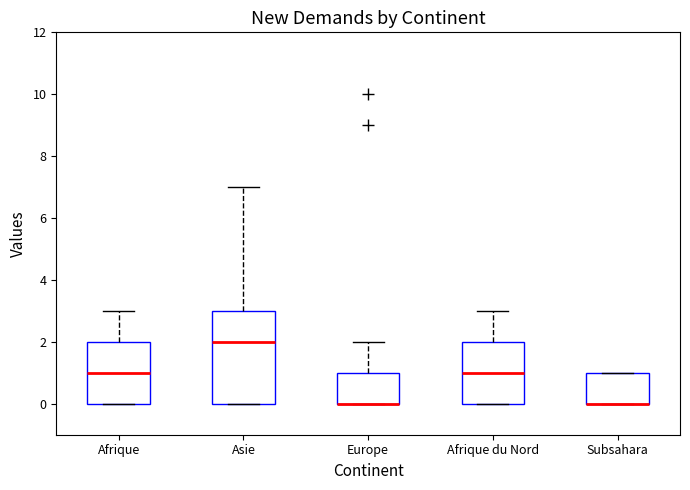

Where does the upper whisker of the box for Afrique end on the y-axis? The values are not printed on the chart, so give them approximately, as read against the axis.

3